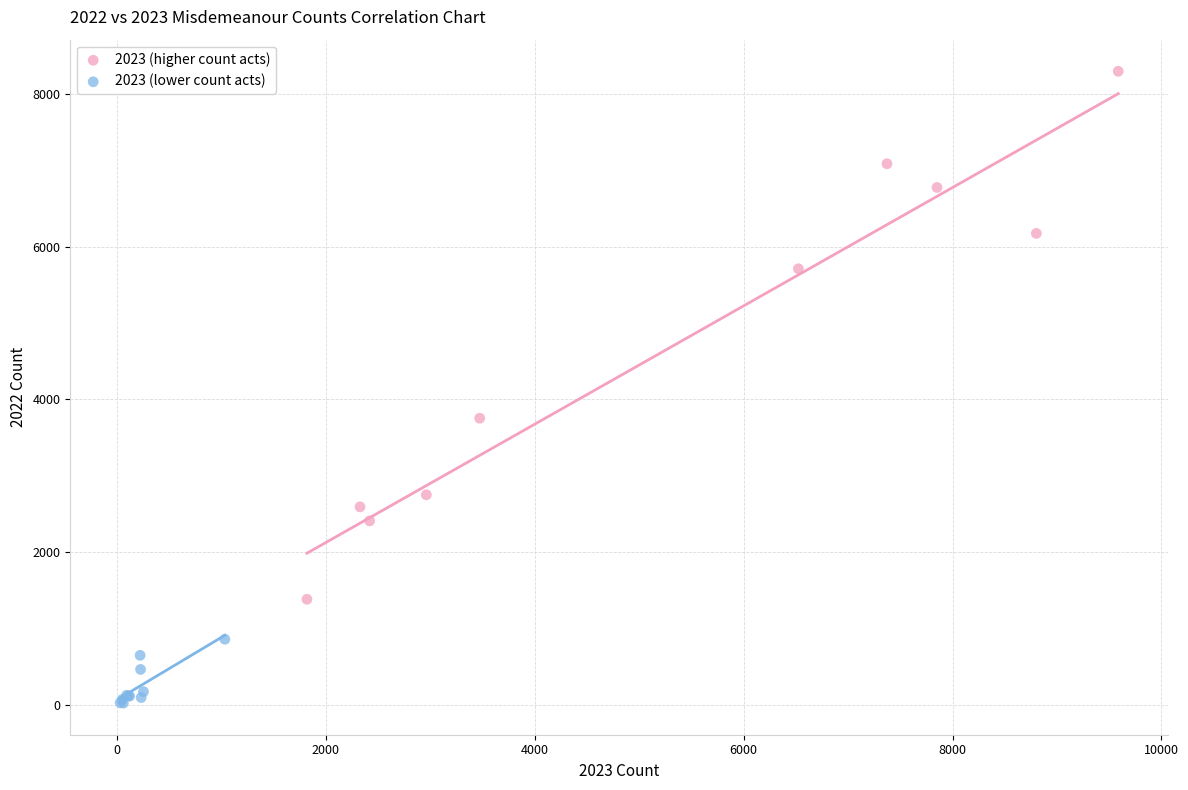

Which series contains the highest Y value?

2023 (higher count acts)